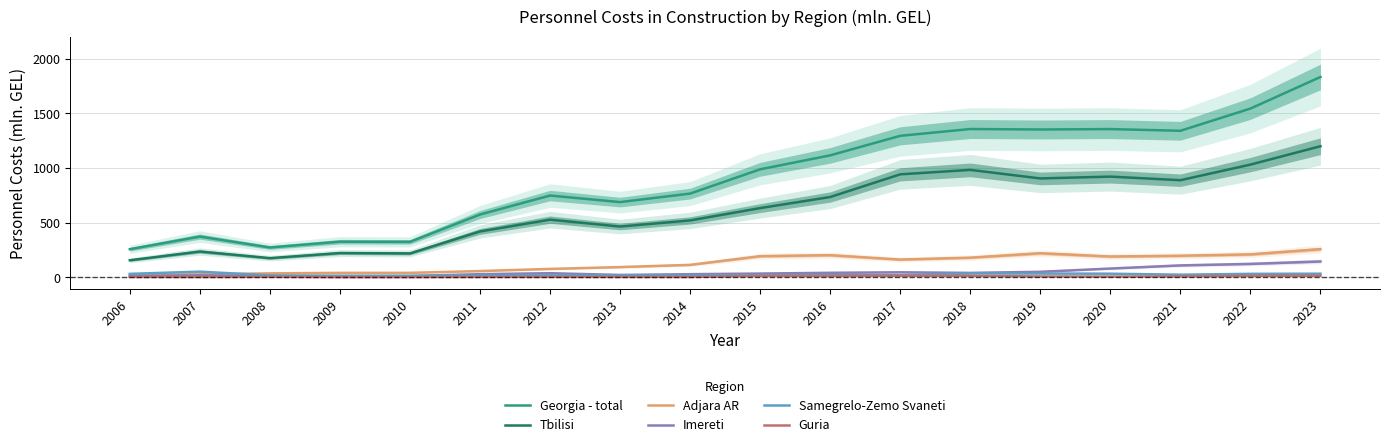

What is the value of the Guria point at the 12th from the left?

13.4